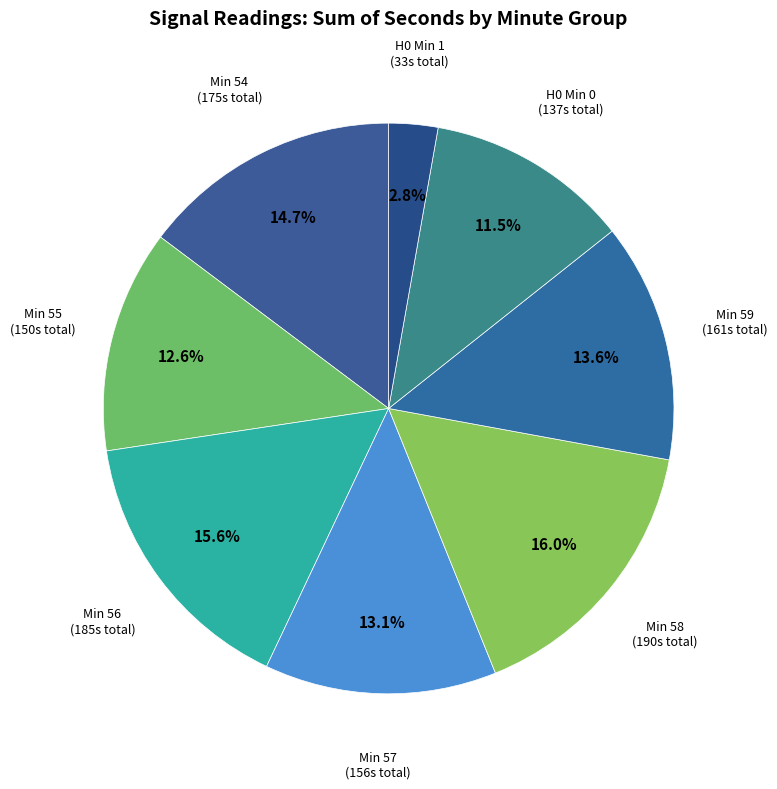

How many segments does this pie chart have?

8